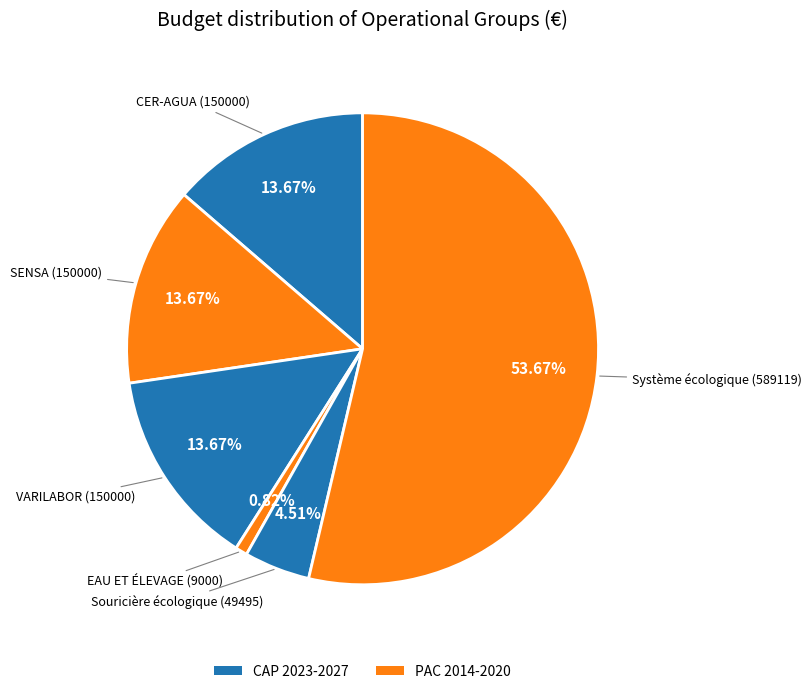

What is the smallest slice in the pie chart?

EAU ET ÉLEVAGE (9000)